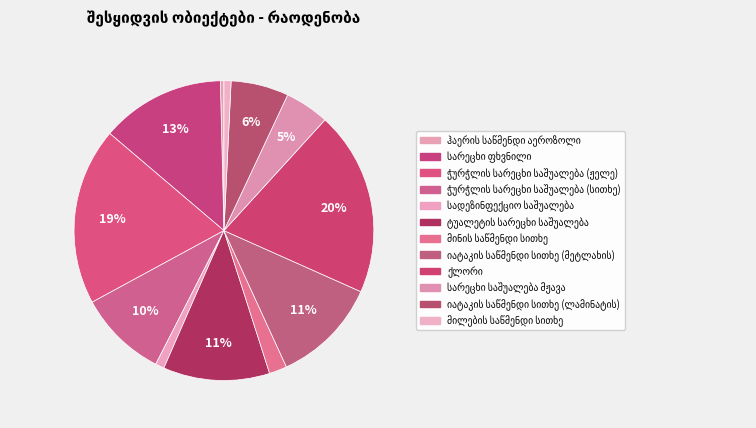

Which category has the biggest portion of the pie?

ქლორი